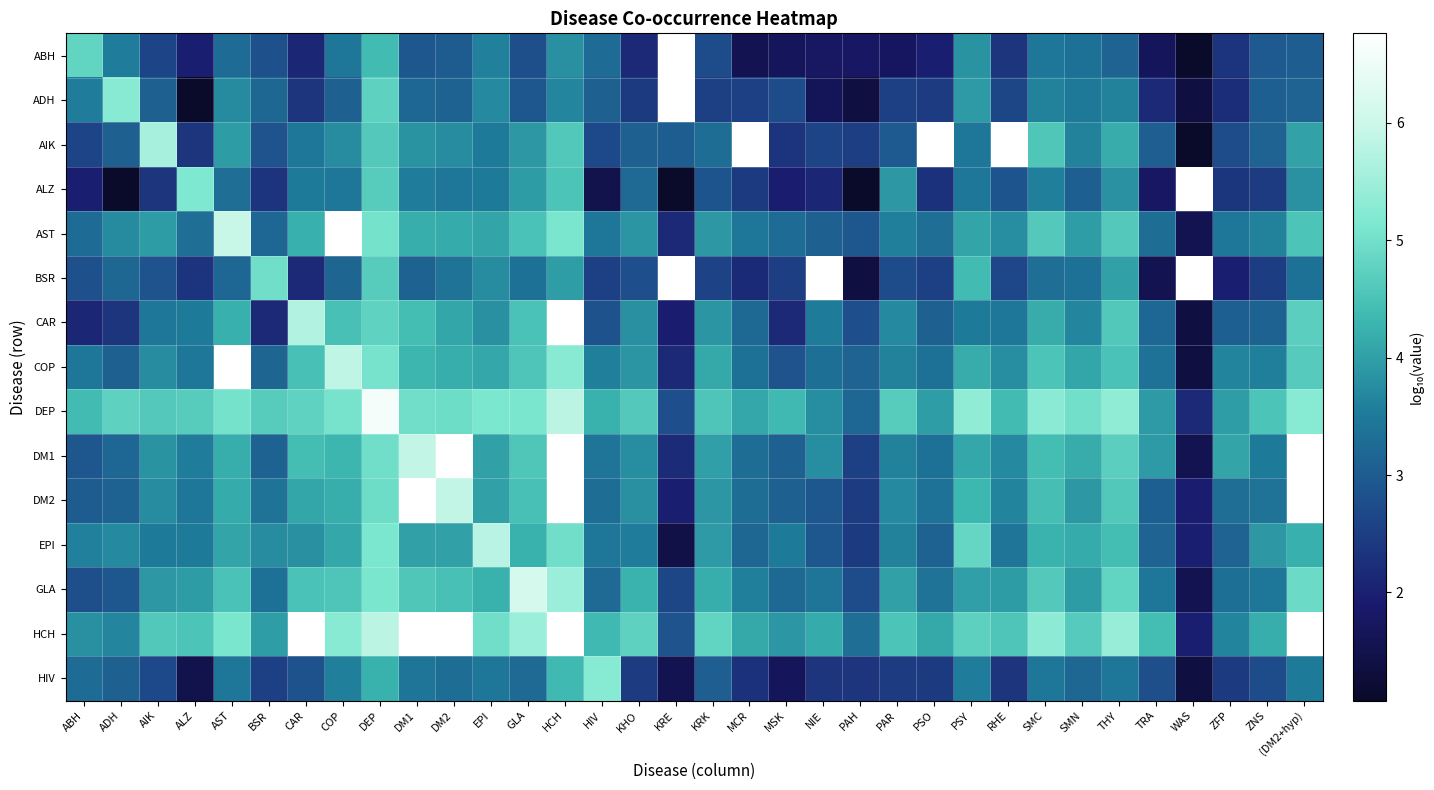

True or false: BSR has a value of 3.1 at COP.

True